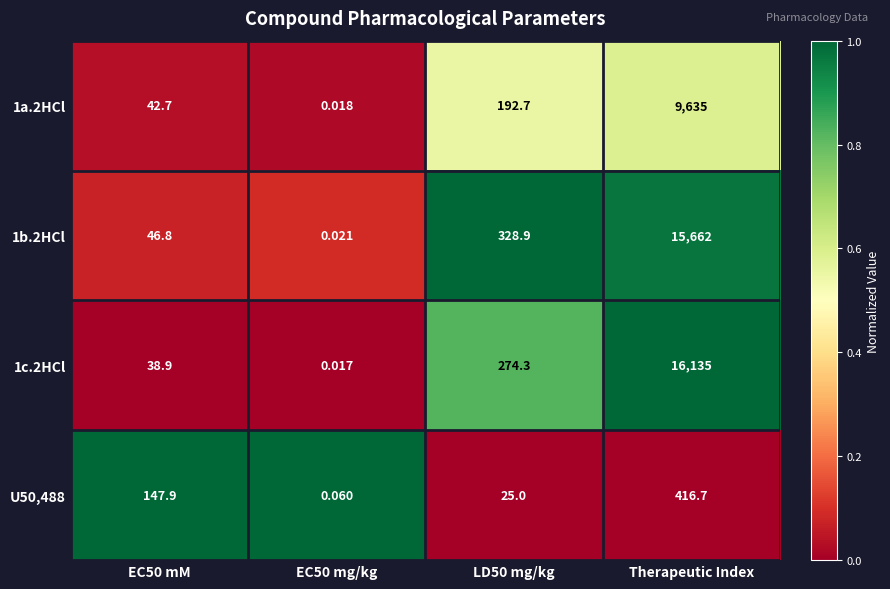

At which category is the sum across all series the highest?

Therapeutic Index